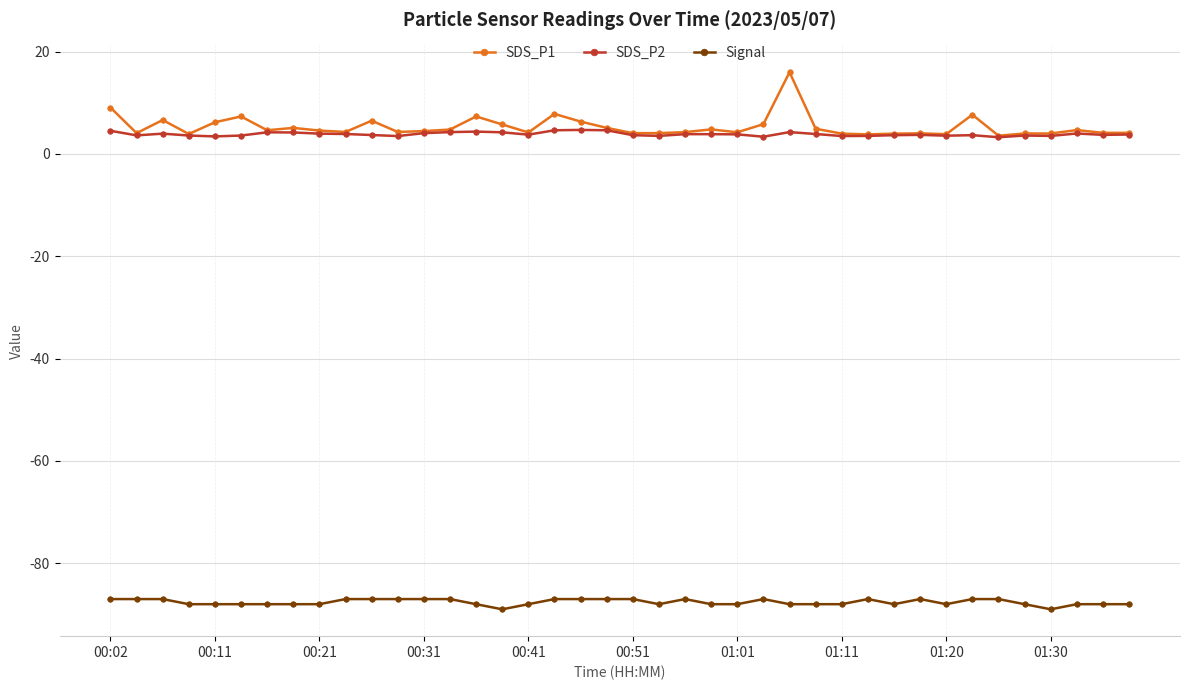

Which series has the widest spread of values?

SDS_P1